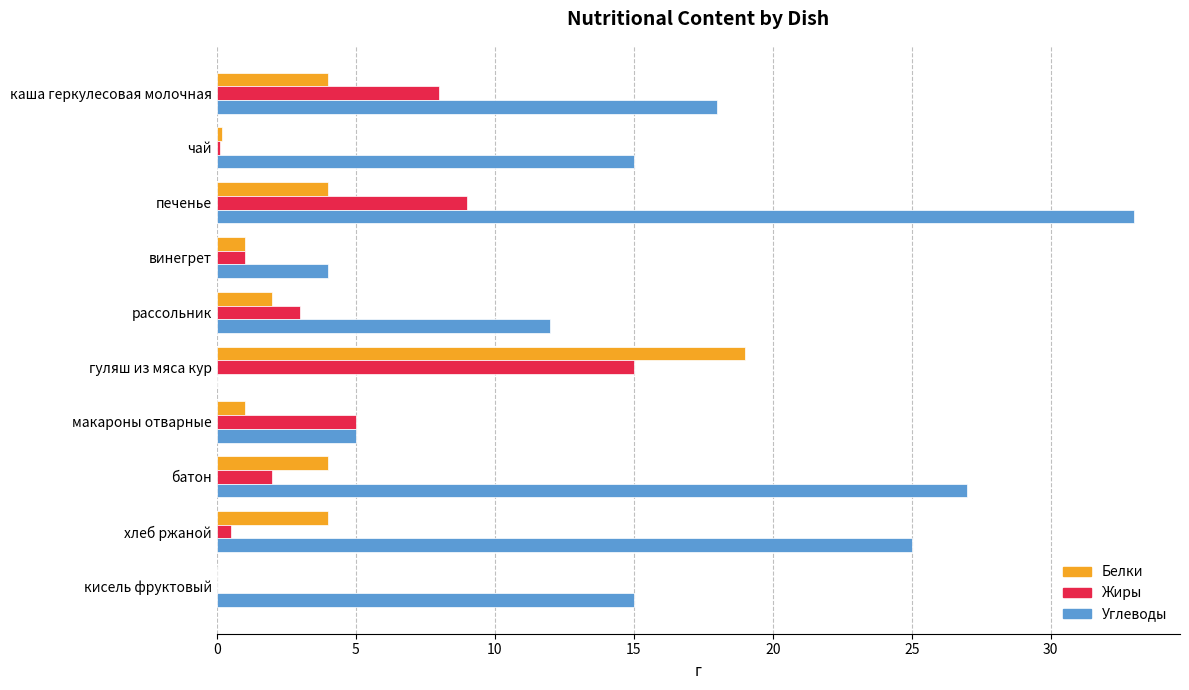

What is the highest value of the Белки series?

19.0